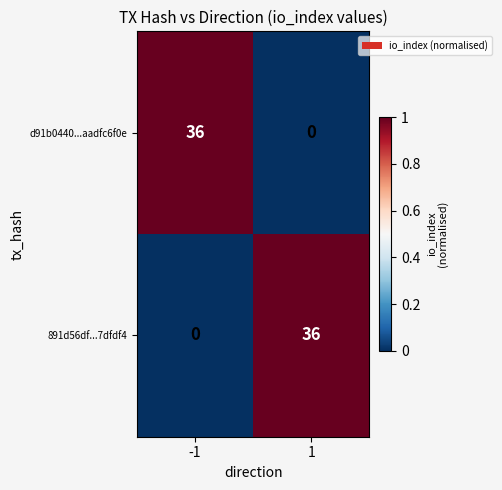

Reading right to left, transcribe all the data shown in this chart.

d91b0440...aadfc6f0e: 0	36
891d56df...7dfdf4: 36	0